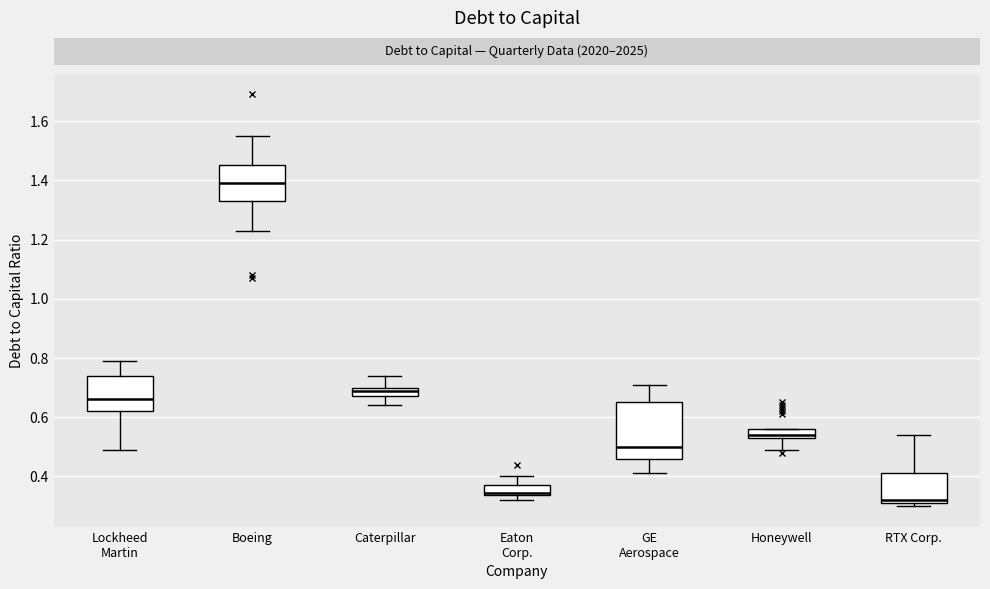

Which box is the tallest, from its lower edge to its upper edge?

GE Aerospace